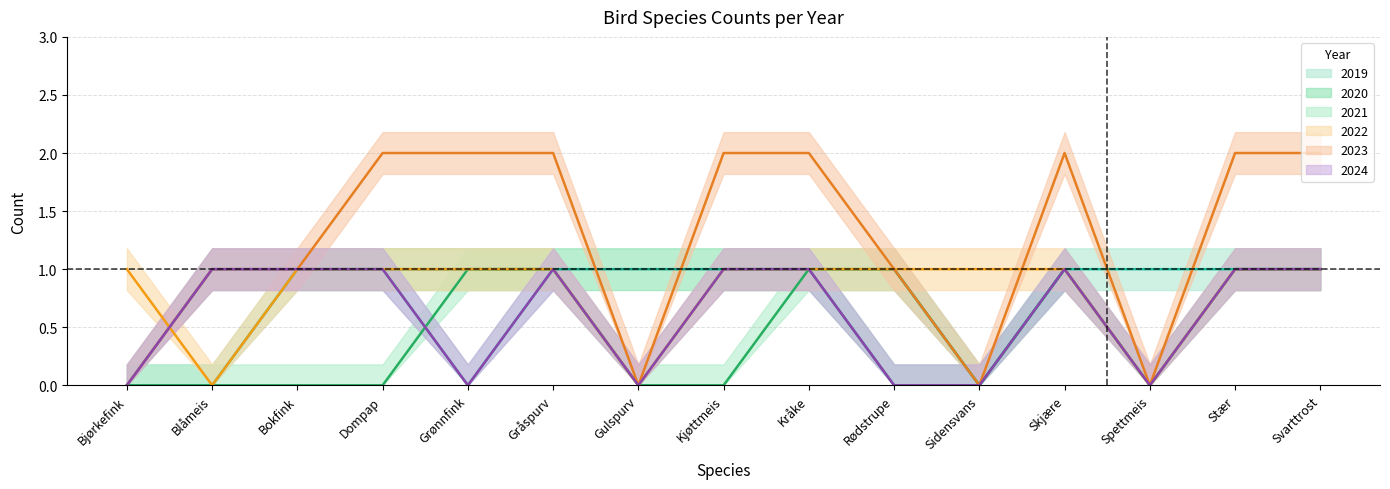

How many interior local valleys does the 2024 series have?

3